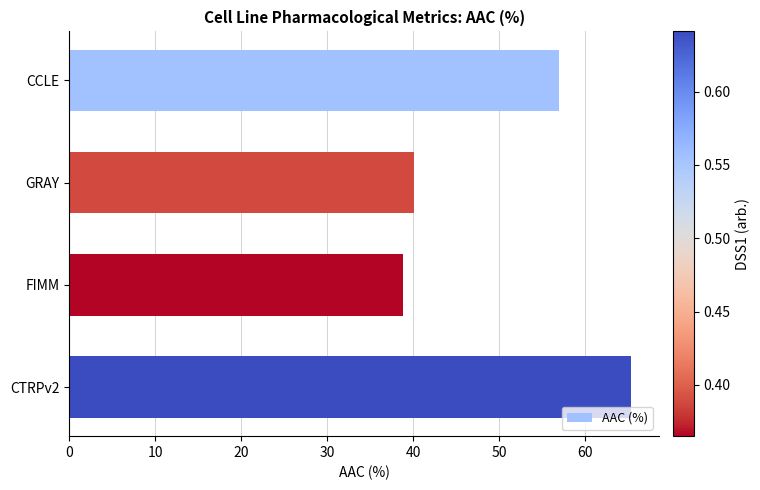

What is the change in value from CCLE to GRAY?

-16.9